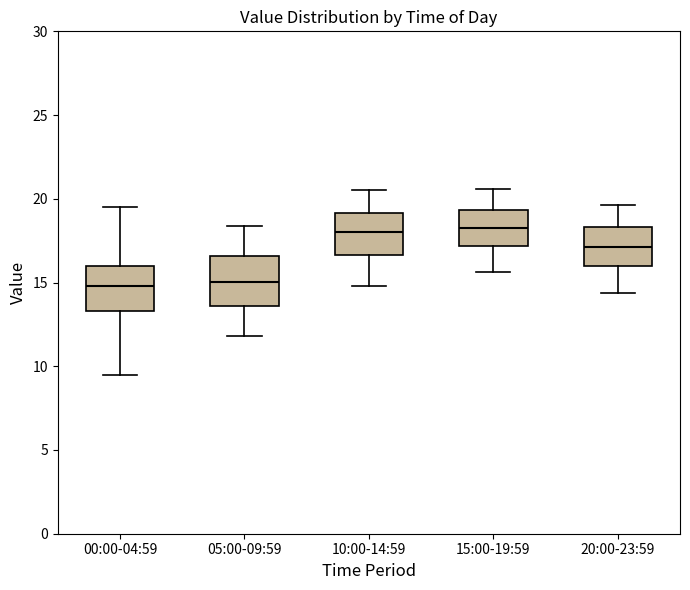

Reading left to right, transcribe this box plot: for each box, give where its median line is, the range the box spans, and where its two whiskers end, as read against the y-axis. The values are not printed on the chart, so give them approximately, as read against the axis.

00:00-04:59: median 15.0, box 13.5 to 16.0, whiskers 9.5 to 19.5
05:00-09:59: median 15.0, box 13.5 to 16.5, whiskers 12.0 to 18.5
10:00-14:59: median 18.0, box 16.5 to 19.0, whiskers 15.0 to 20.5
15:00-19:59: median 18.5, box 17.0 to 19.5, whiskers 15.5 to 20.5
20:00-23:59: median 17.0, box 16.0 to 18.5, whiskers 14.5 to 19.5